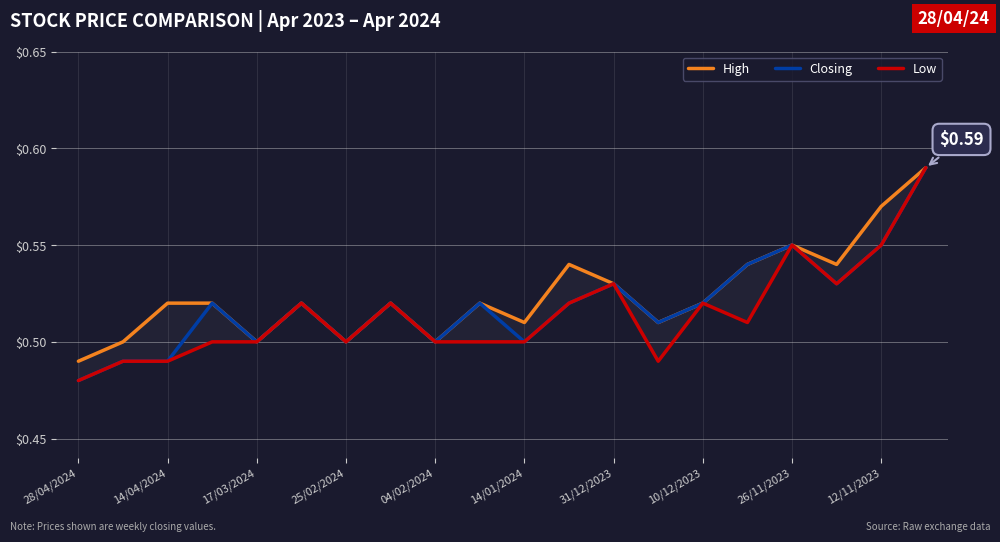

Rank the series at 14/04/2024 from highest to lowest value.

High, Closing, Low